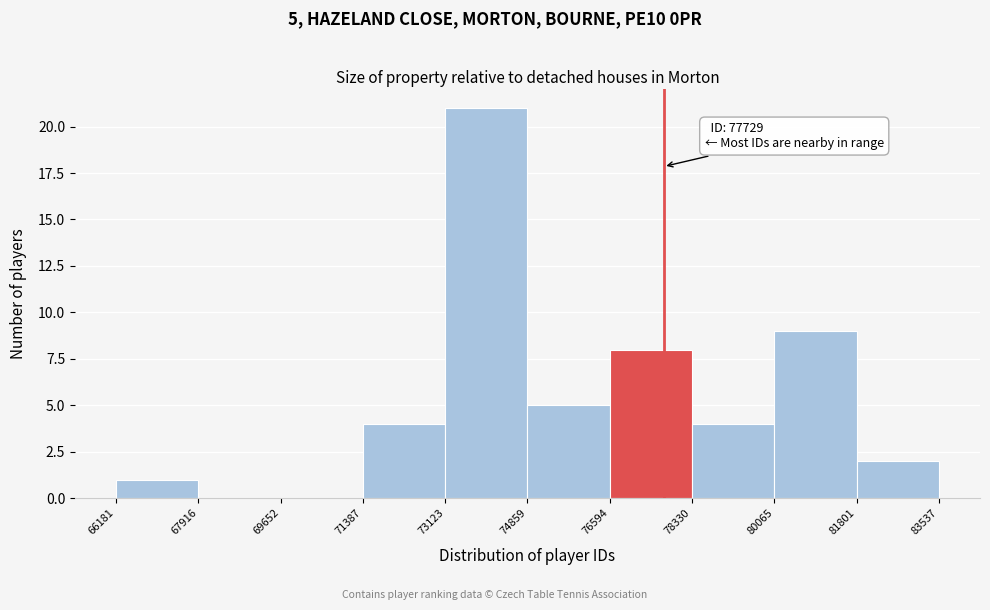

Over which range of the x-axis is the bar tallest?

73123 to 74859